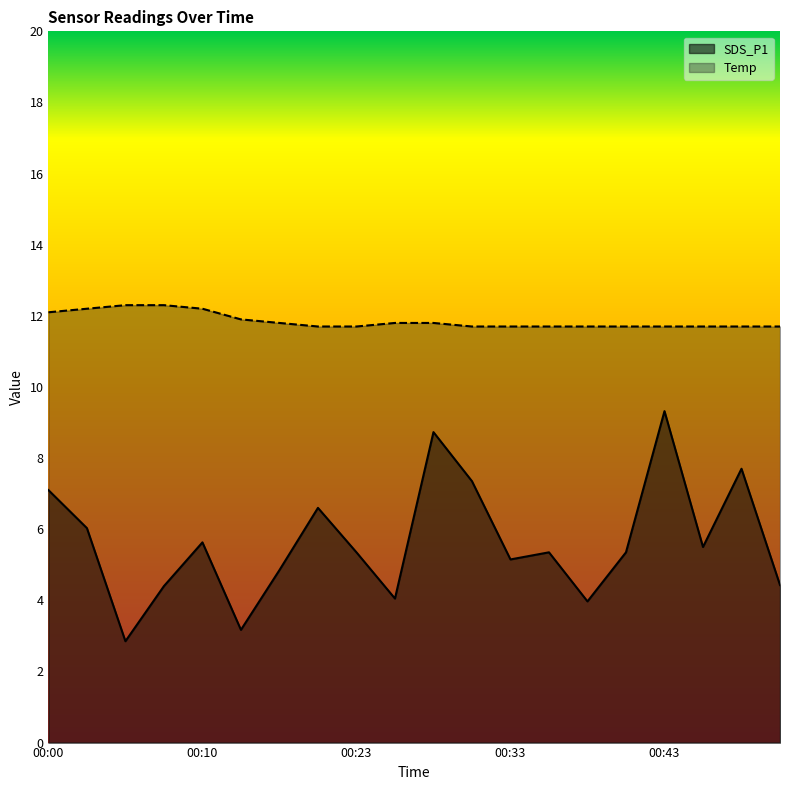

Rank the series at 00:08 from highest to lowest value.

Temp, SDS_P1